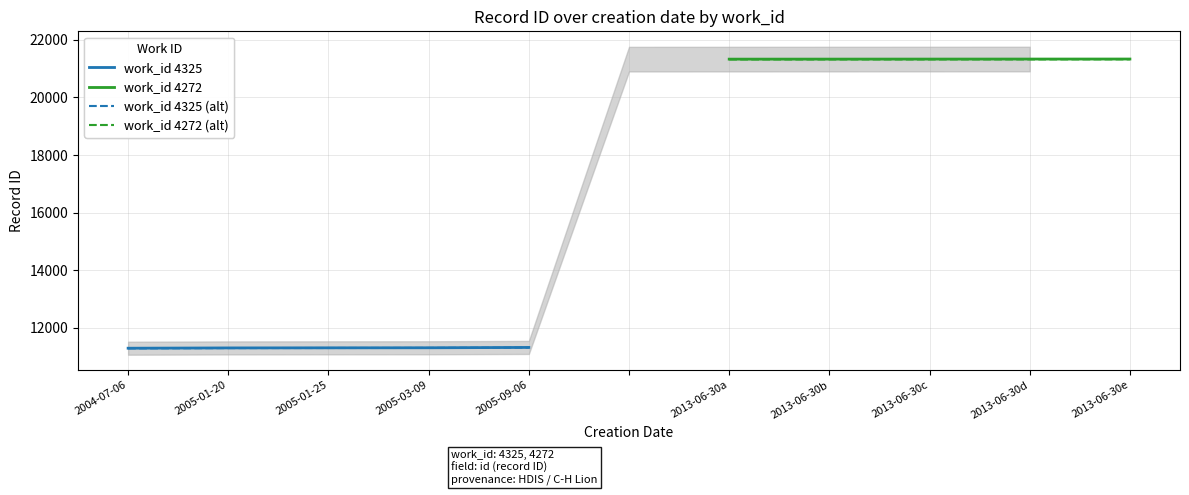

What is the minimum value for work_id 4325?

11298.0